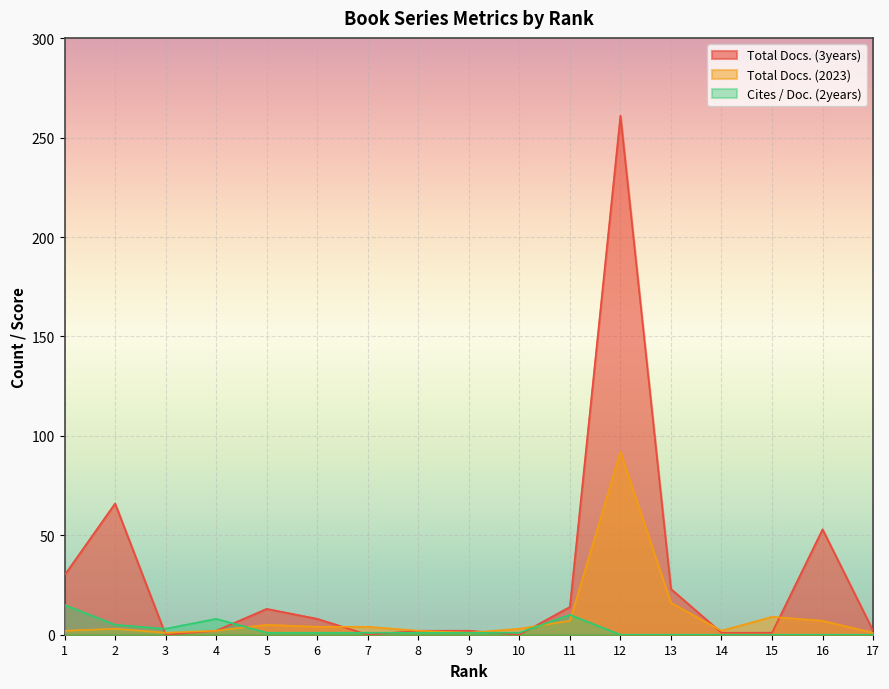

What is the sum of the Cites / Doc. (2years) values at 2 and 12?

5